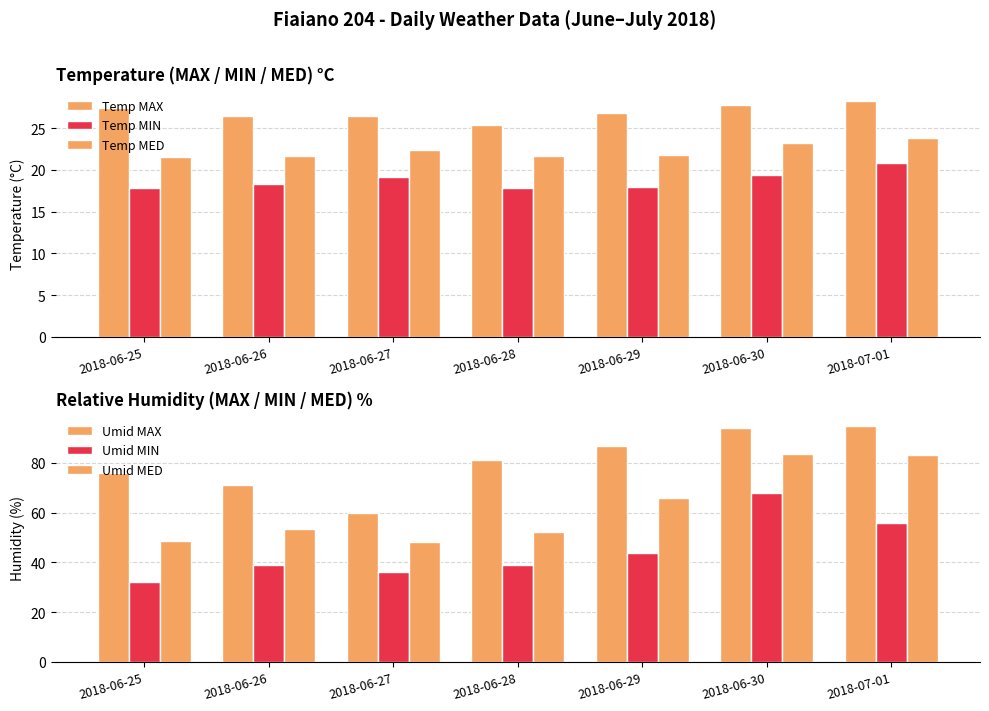

Reading left to right, transcribe all the data shown in this chart.

Temp MAX: 2018-06-25=27.4	2018-06-26=26.5	2018-06-27=26.4	2018-06-28=25.4	2018-06-29=26.8	2018-06-30=27.8	2018-07-01=28.3
Temp MIN: 2018-06-25=17.8	2018-06-26=18.3	2018-06-27=19.1	2018-06-28=17.8	2018-06-29=18.0	2018-06-30=19.4	2018-07-01=20.8
Temp MED: 2018-06-25=21.6	2018-06-26=21.7	2018-06-27=22.4	2018-06-28=21.7	2018-06-29=21.8	2018-06-30=23.2	2018-07-01=23.8
Umid MAX: 2018-06-25=76.0	2018-06-26=71.0	2018-06-27=60.0	2018-06-28=81.0	2018-06-29=87.0	2018-06-30=94.0	2018-07-01=95.0
Umid MIN: 2018-06-25=32.0	2018-06-26=39.0	2018-06-27=36.0	2018-06-28=39.0	2018-06-29=44.0	2018-06-30=68.0	2018-07-01=56.0
Umid MED: 2018-06-25=48.5	2018-06-26=53.5	2018-06-27=48.4	2018-06-28=52.3	2018-06-29=66.1	2018-06-30=83.8	2018-07-01=83.1